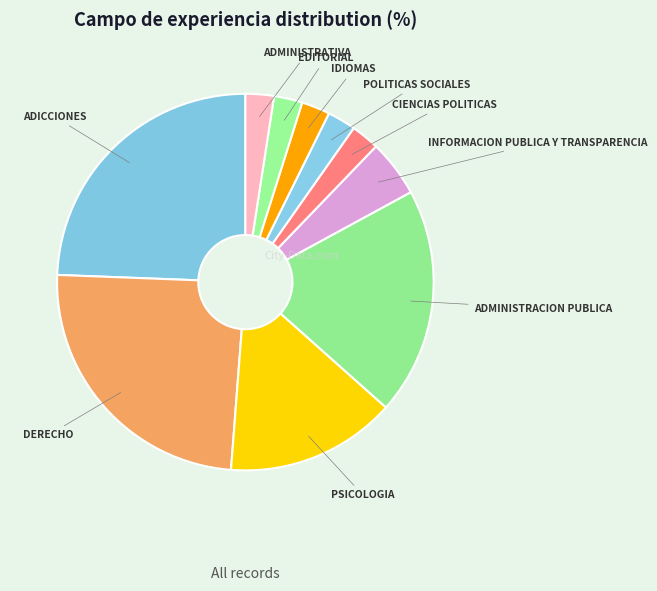

Approximately how many times larger is the value at IDIOMAS compared to EDITORIAL?

1.0